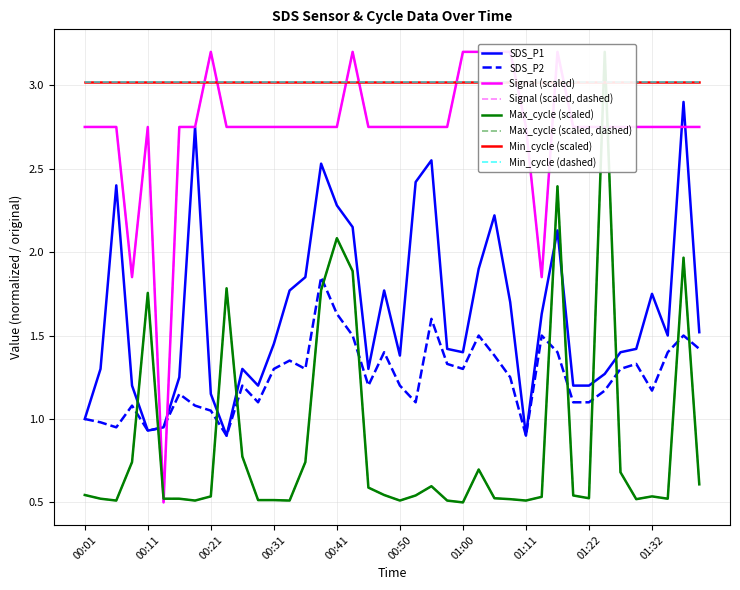

At which category is the sum across all series the highest?

01:16